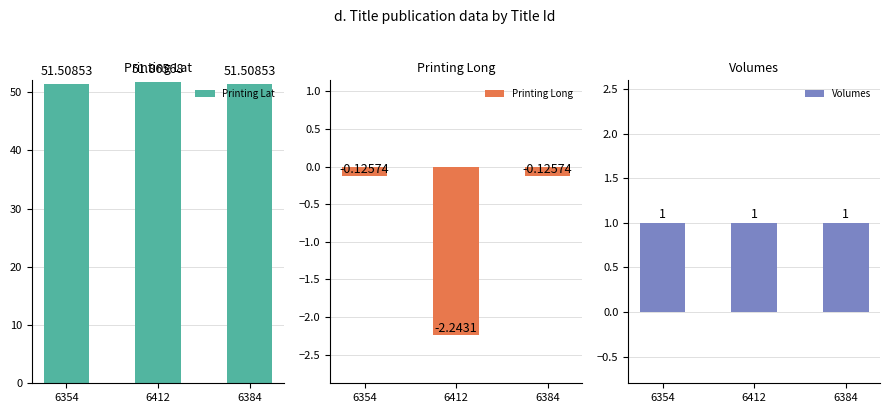

List the labels in order of Printing Long value, largest first.

6354, 6384, 6412